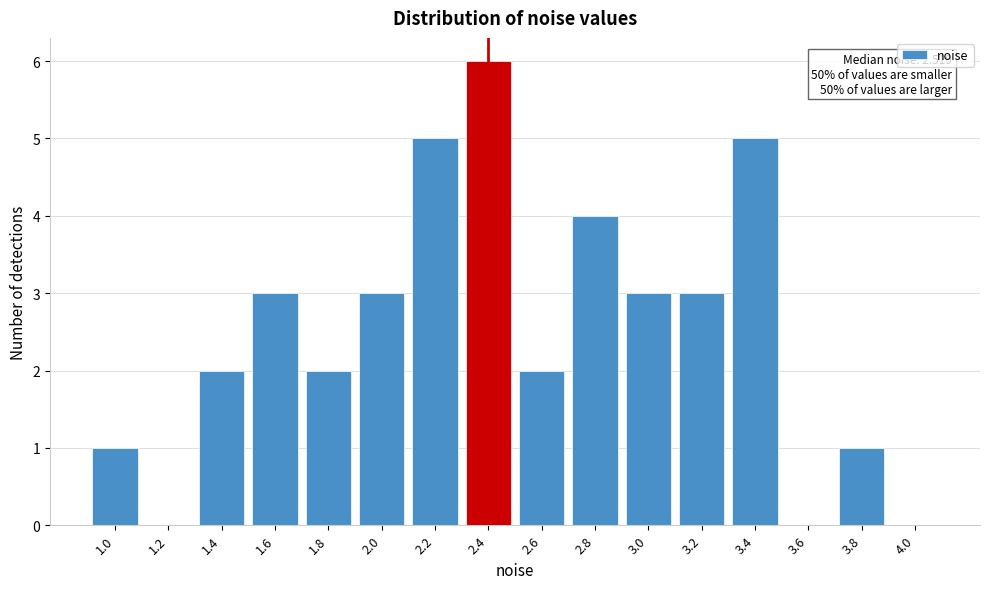

Reading right to left, extract all data points from this chart.

4.0=0	3.8=1	3.6=0	3.4=5	3.2=3	3.0=3	2.8=4	2.6=2	2.4=6	2.2=5	2.0=3	1.8=2	1.6=3	1.4=2	1.2=0	1.0=1